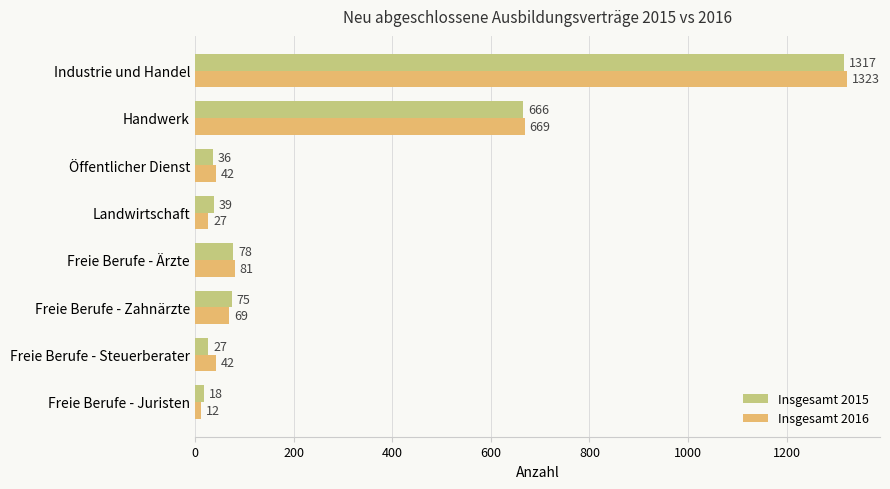

At which label does Insgesamt 2016 reach its minimum?

Freie Berufe - Juristen